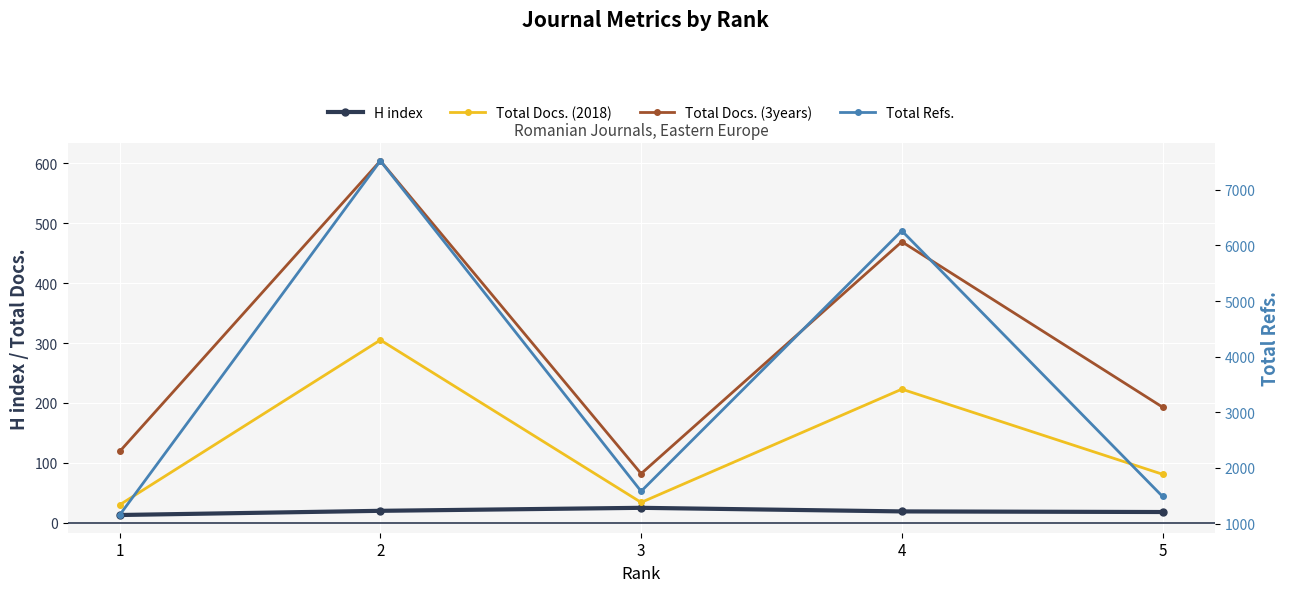

Reading left to right, what are all the values shown in this chart?

H index: 13	20	25	19	18
Total Docs. (2018): 30	305	34	223	81
Total Docs. (3years): 119	604	82	469	193
Total Refs.: 1154	7520	1580	6262	1487